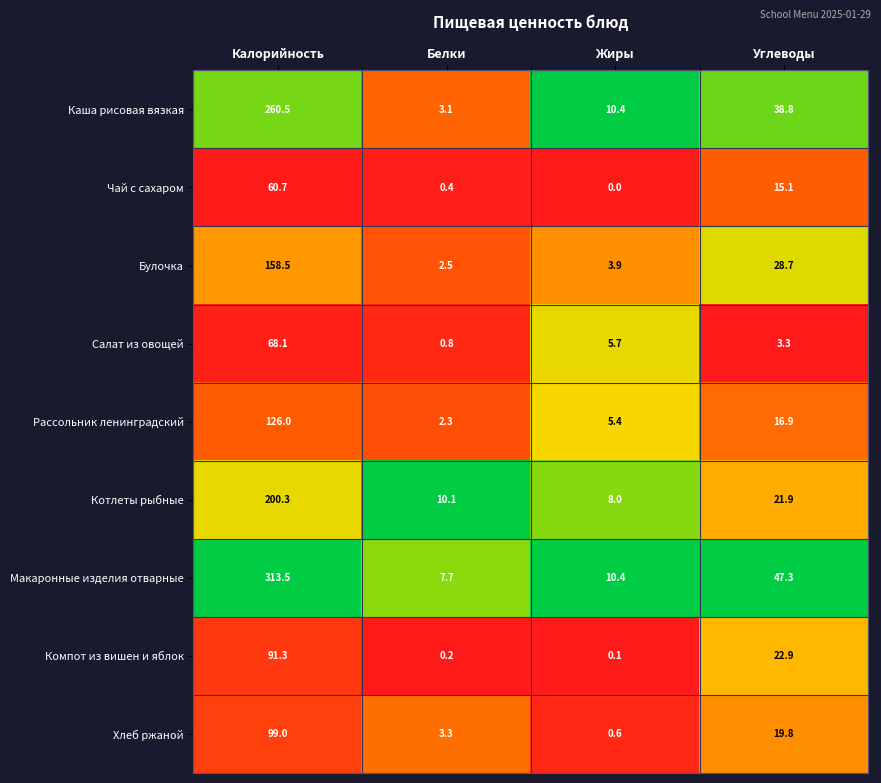

Is it true that Хлеб ржаной equals 0.6 at Жиры?

True